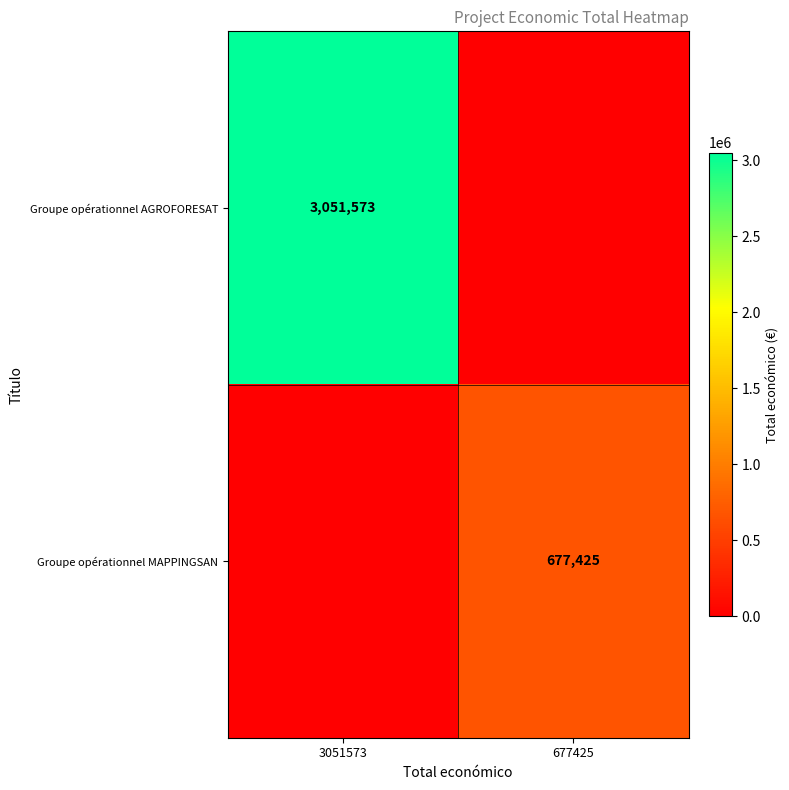

Is it true that Groupe opérationnel AGROFORESAT equals 3051573 at 3051573?

True